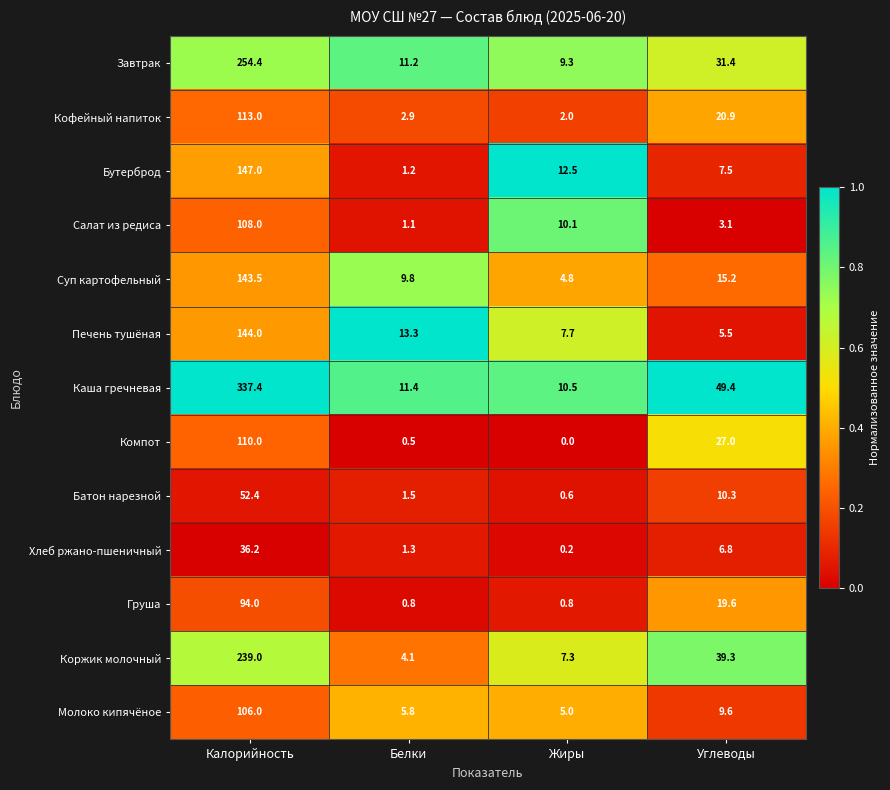

At how many categories does at least one series exceed 0?

4